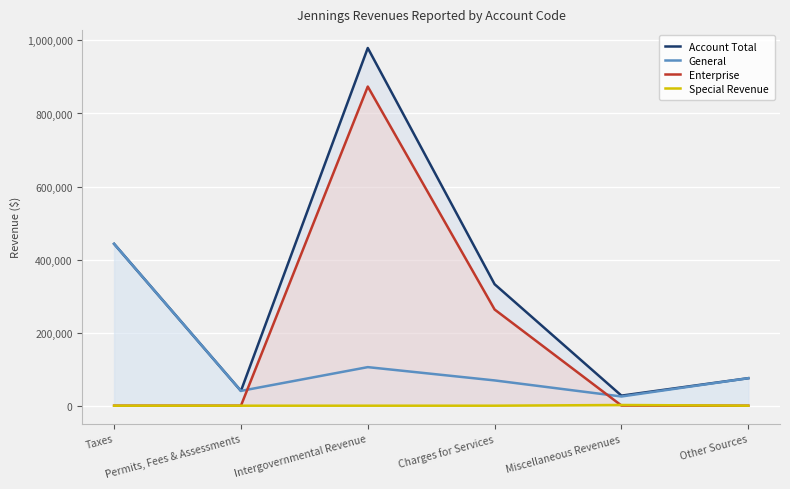

What position from the right is Charges for Services?

3